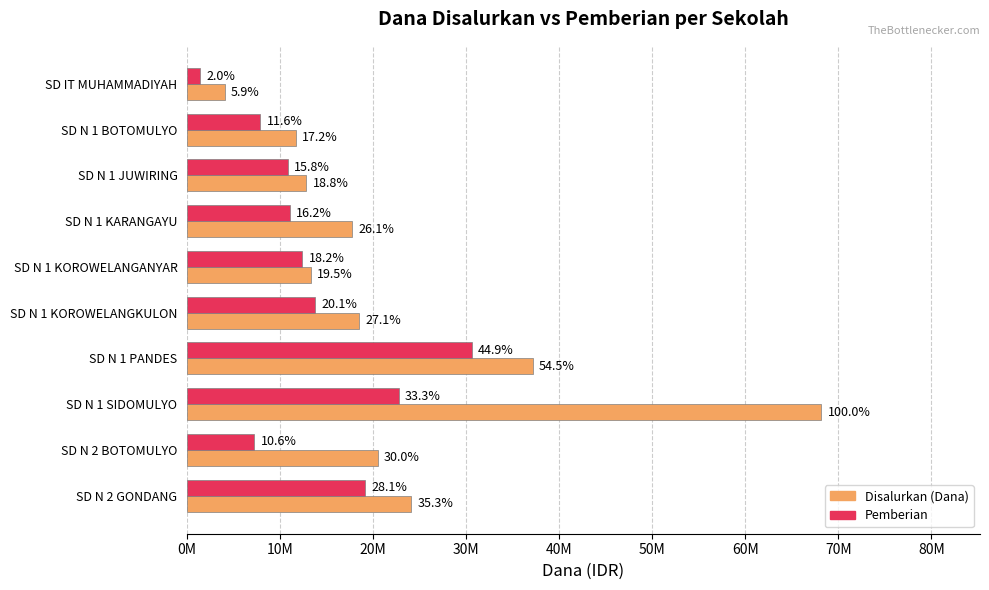

What are all the series names shown in the legend?

Disalurkan (Dana), Pemberian